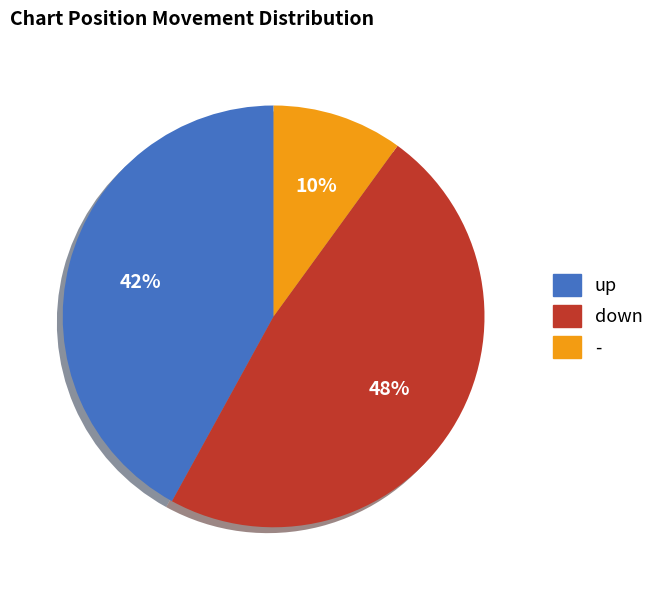

Do up and down together represent more than half of the pie?

Yes